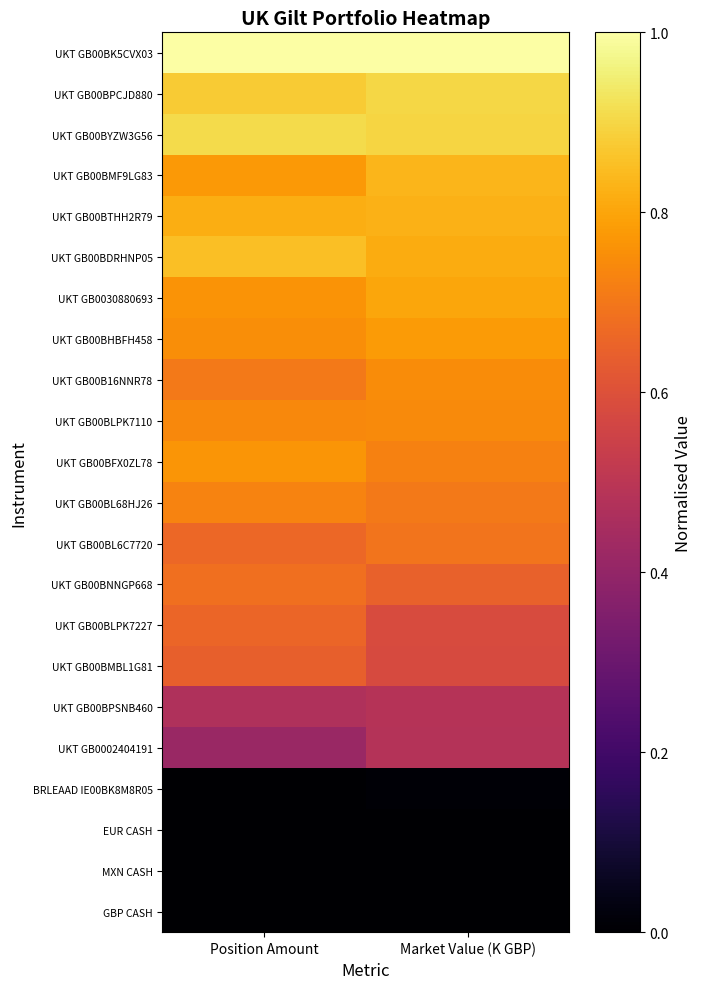

Reading left to right, extract all data points from this chart.

UKT GB00BK5CVX03: Position Amount=1.0	Market Value (K GBP)=1.0
UKT GB00BPCJD880: Position Amount=0.9	Market Value (K GBP)=0.9
UKT GB00BYZW3G56: Position Amount=0.9	Market Value (K GBP)=0.9
UKT GB00BMF9LG83: Position Amount=0.8	Market Value (K GBP)=0.8
UKT GB00BTHH2R79: Position Amount=0.8	Market Value (K GBP)=0.8
UKT GB00BDRHNP05: Position Amount=0.9	Market Value (K GBP)=0.8
UKT GB0030880693: Position Amount=0.8	Market Value (K GBP)=0.8
UKT GB00BHBFH458: Position Amount=0.8	Market Value (K GBP)=0.8
UKT GB00B16NNR78: Position Amount=0.7	Market Value (K GBP)=0.7
UKT GB00BLPK7110: Position Amount=0.7	Market Value (K GBP)=0.7
UKT GB00BFX0ZL78: Position Amount=0.8	Market Value (K GBP)=0.7
UKT GB00BL68HJ26: Position Amount=0.7	Market Value (K GBP)=0.7
UKT GB00BL6C7720: Position Amount=0.7	Market Value (K GBP)=0.7
UKT GB00BNNGP668: Position Amount=0.7	Market Value (K GBP)=0.6
UKT GB00BLPK7227: Position Amount=0.7	Market Value (K GBP)=0.6
UKT GB00BMBL1G81: Position Amount=0.6	Market Value (K GBP)=0.6
UKT GB00BPSNB460: Position Amount=0.5	Market Value (K GBP)=0.5
UKT GB0002404191: Position Amount=0.4	Market Value (K GBP)=0.5
BRLEAAD IE00BK8M8R05: Position Amount=0.0	Market Value (K GBP)=0.0
EUR CASH: Position Amount=0.0	Market Value (K GBP)=0.0
MXN CASH: Position Amount=0.0	Market Value (K GBP)=0.0
GBP CASH: Position Amount=0.0	Market Value (K GBP)=0.0